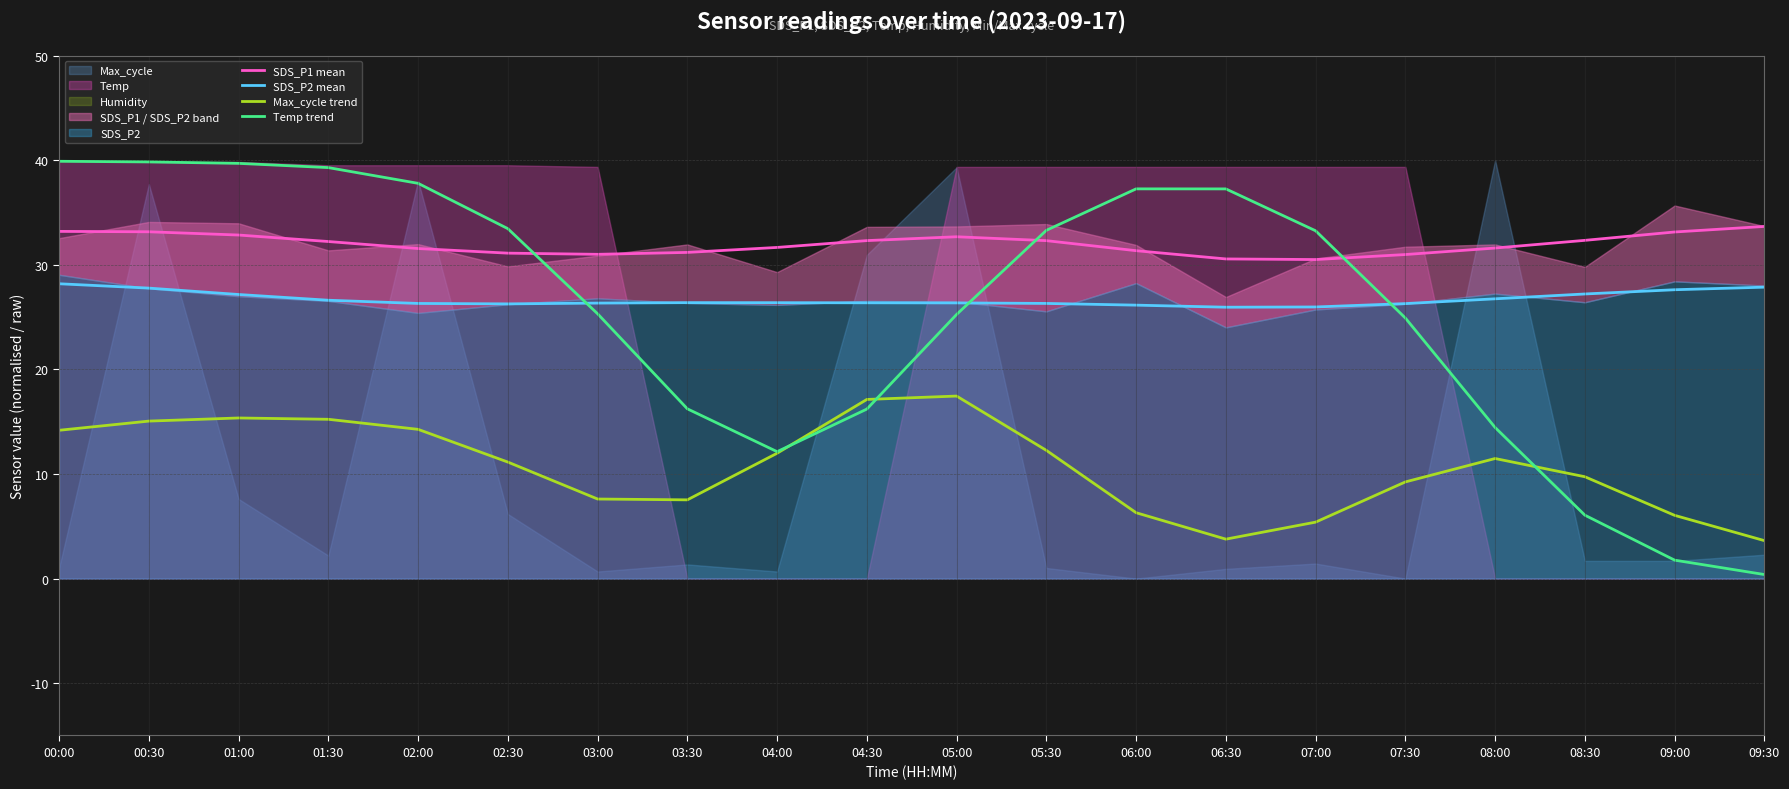

Reading left to right, list all the values displayed in this chart.

SDS_P1 mean: 00:00=33.2	00:30=33.2	01:00=32.8	01:30=32.2	02:00=31.6	02:30=31.1	03:00=31.0	03:30=31.2	04:00=31.7	04:30=32.3	05:00=32.7	05:30=32.3	06:00=31.4	06:30=30.6	07:00=30.5	07:30=31.0	08:00=31.6	08:30=32.3	09:00=33.1	09:30=33.7
SDS_P2 mean: 00:00=28.2	00:30=27.8	01:00=27.2	01:30=26.6	02:00=26.3	02:30=26.3	03:00=26.3	03:30=26.4	04:00=26.4	04:30=26.4	05:00=26.4	05:30=26.3	06:00=26.1	06:30=25.9	07:00=26.0	07:30=26.3	08:00=26.8	08:30=27.2	09:00=27.6	09:30=27.9
Max_cycle trend: 00:00=14.2	00:30=15.1	01:00=15.4	01:30=15.2	02:00=14.3	02:30=11.1	03:00=7.6	03:30=7.5	04:00=12.0	04:30=17.1	05:00=17.5	05:30=12.3	06:00=6.3	06:30=3.8	07:00=5.4	07:30=9.2	08:00=11.5	08:30=9.7	09:00=6.0	09:30=3.6
Temp trend: 00:00=39.9	00:30=39.8	01:00=39.7	01:30=39.3	02:00=37.8	02:30=33.5	03:00=25.3	03:30=16.2	04:00=12.1	04:30=16.2	05:00=25.3	05:30=33.3	06:00=37.3	06:30=37.3	07:00=33.3	07:30=24.9	08:00=14.4	08:30=6.1	09:00=1.8	09:30=0.4